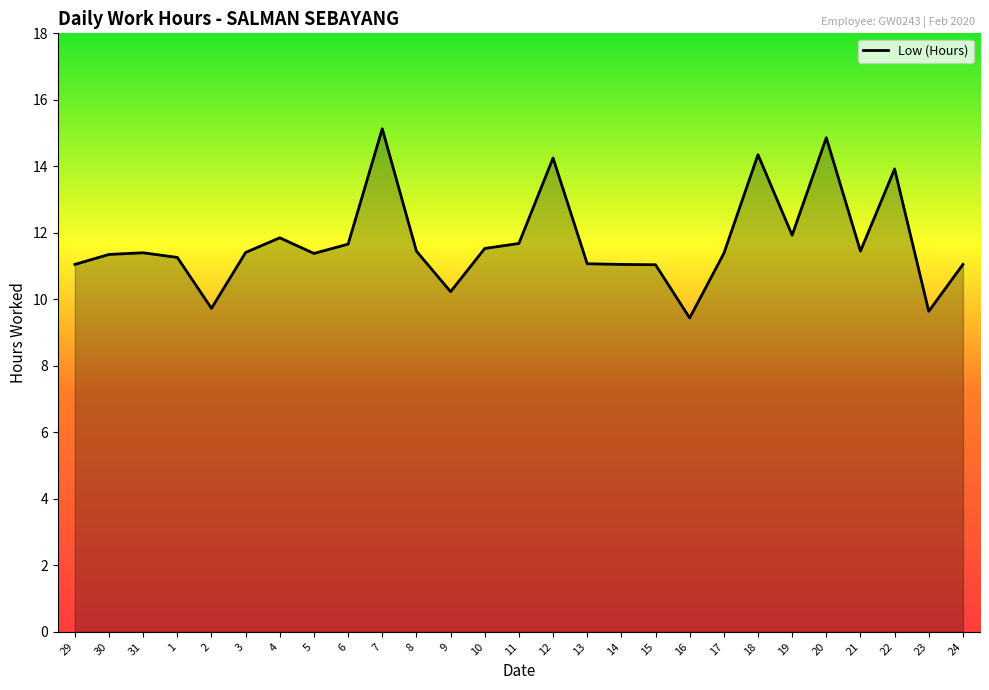

How many distinct data groups are displayed?

1